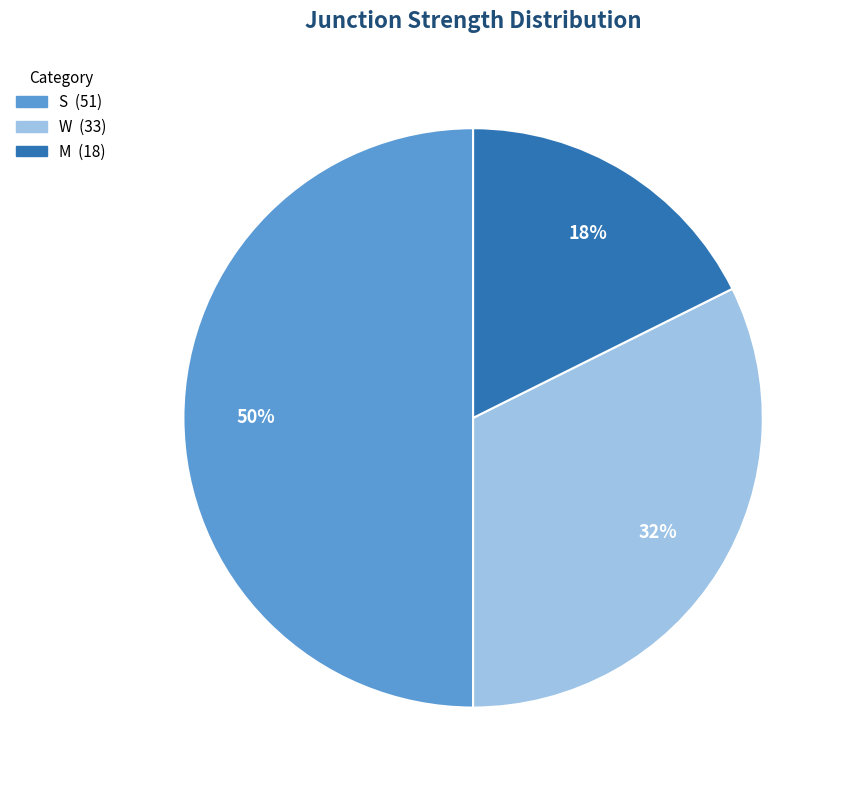

To the nearest percent, what is the difference between the largest and smallest slice percentages?

32%